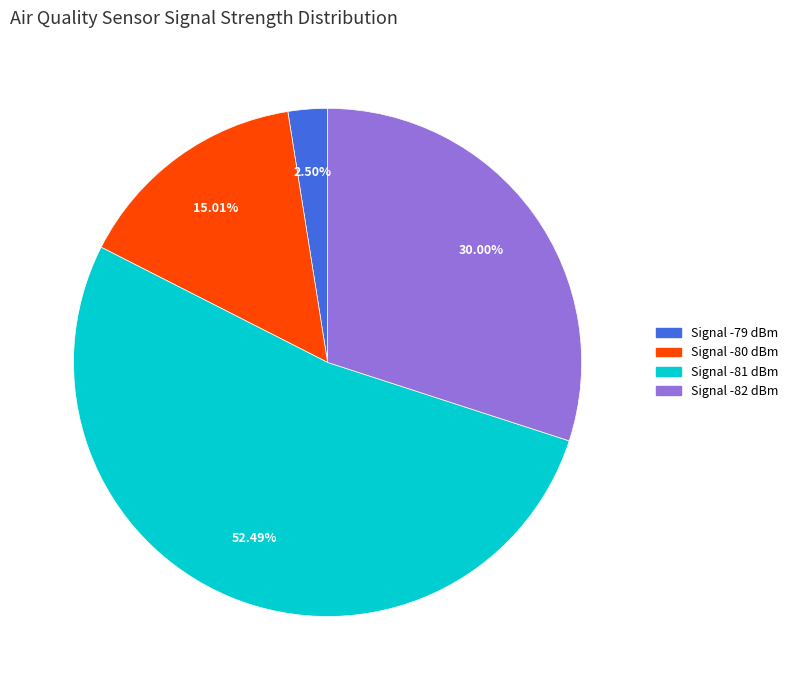

Is there a majority slice in this chart?

Yes